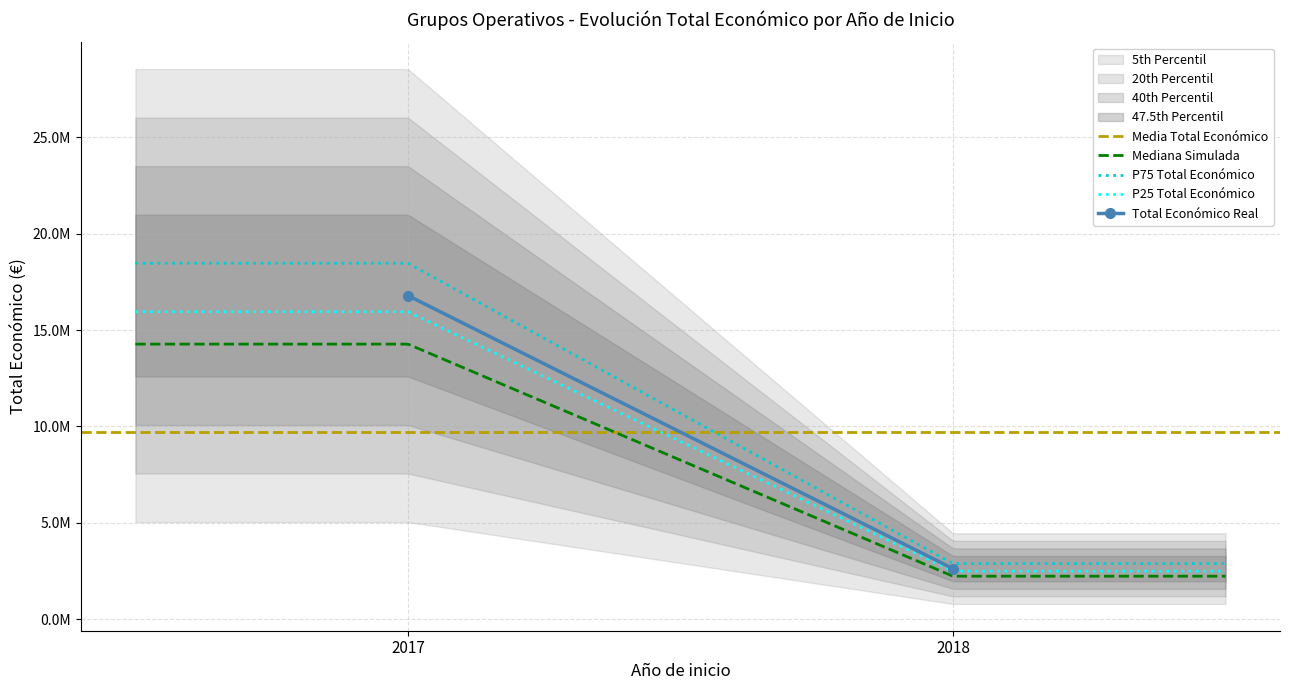

True or false: the data shows 5656538 at 2017.

False